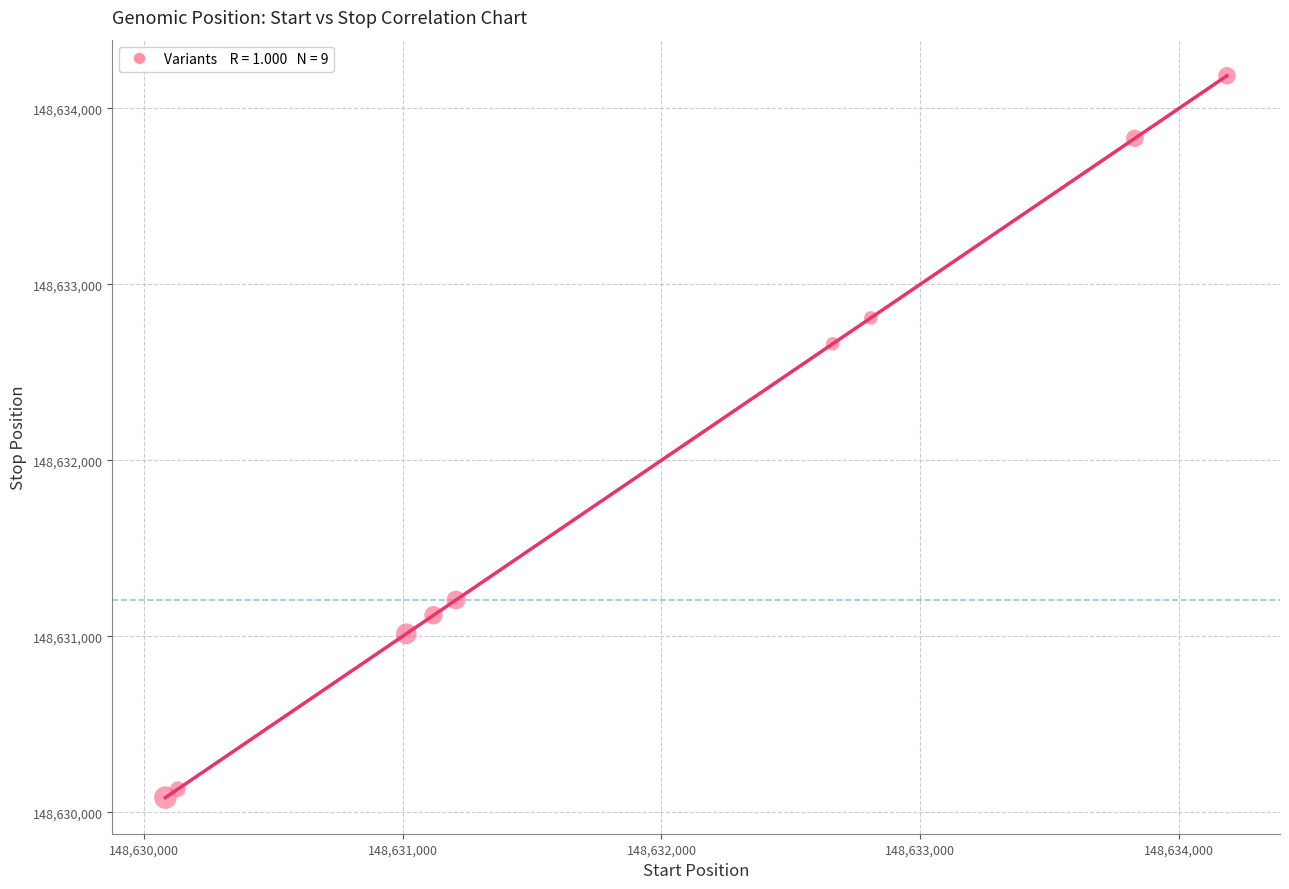

What Y value in the scatter plot is closest to 148632135?

148632663